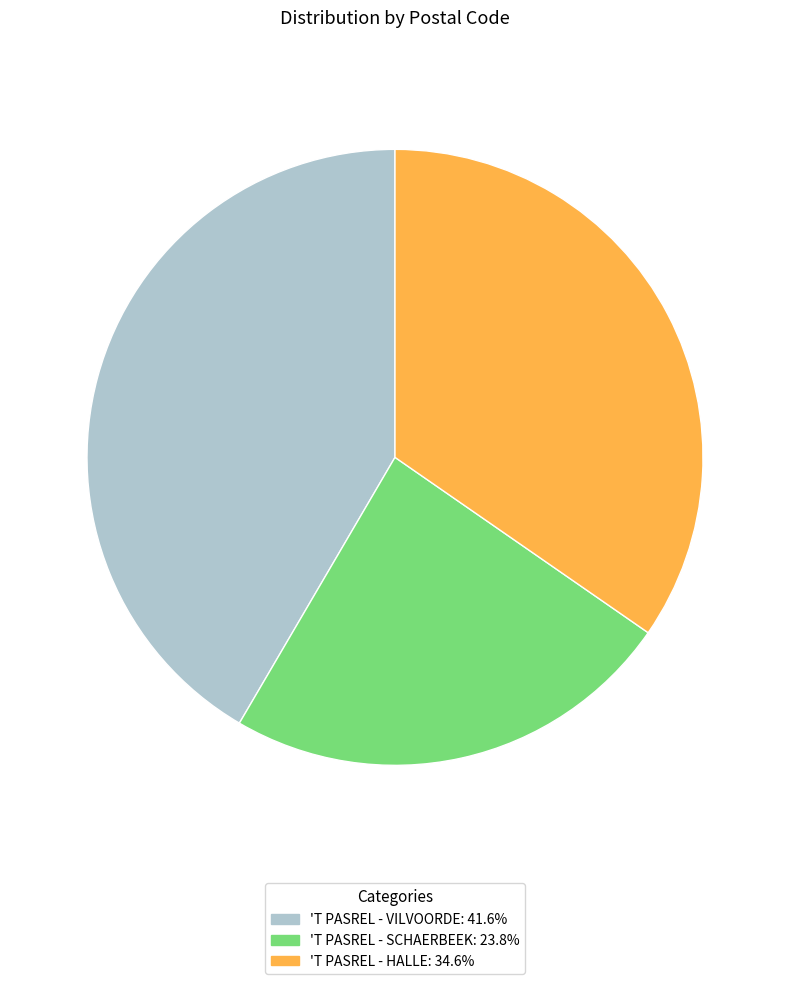

Is the sum of 'T PASREL - SCHAERBEEK and 'T PASREL - VILVOORDE greater than half?

Yes